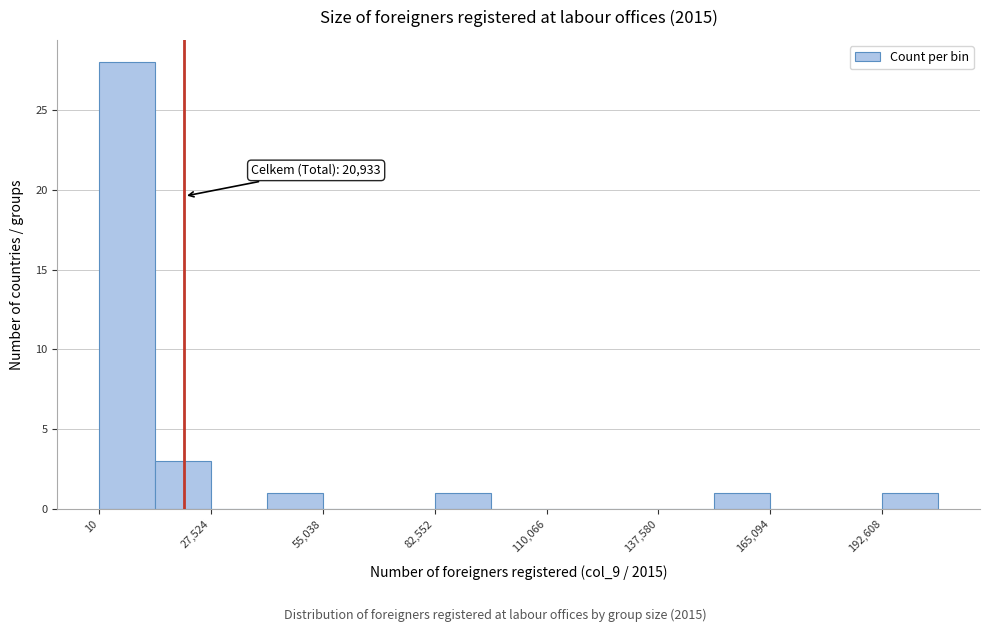

Read against the x-axis, roughly where is the centre of the tallest bar?

5000